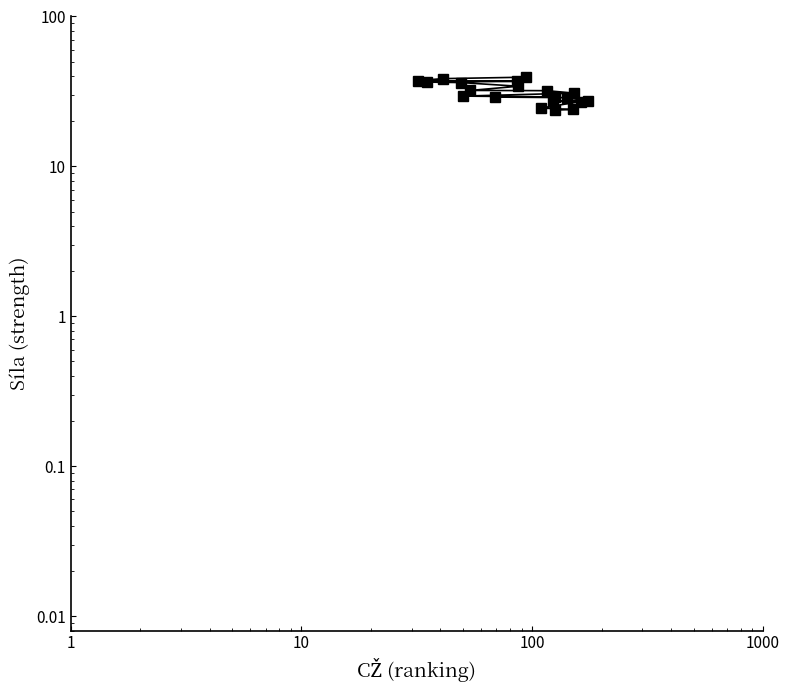

Does the chart have visible grid lines?

No